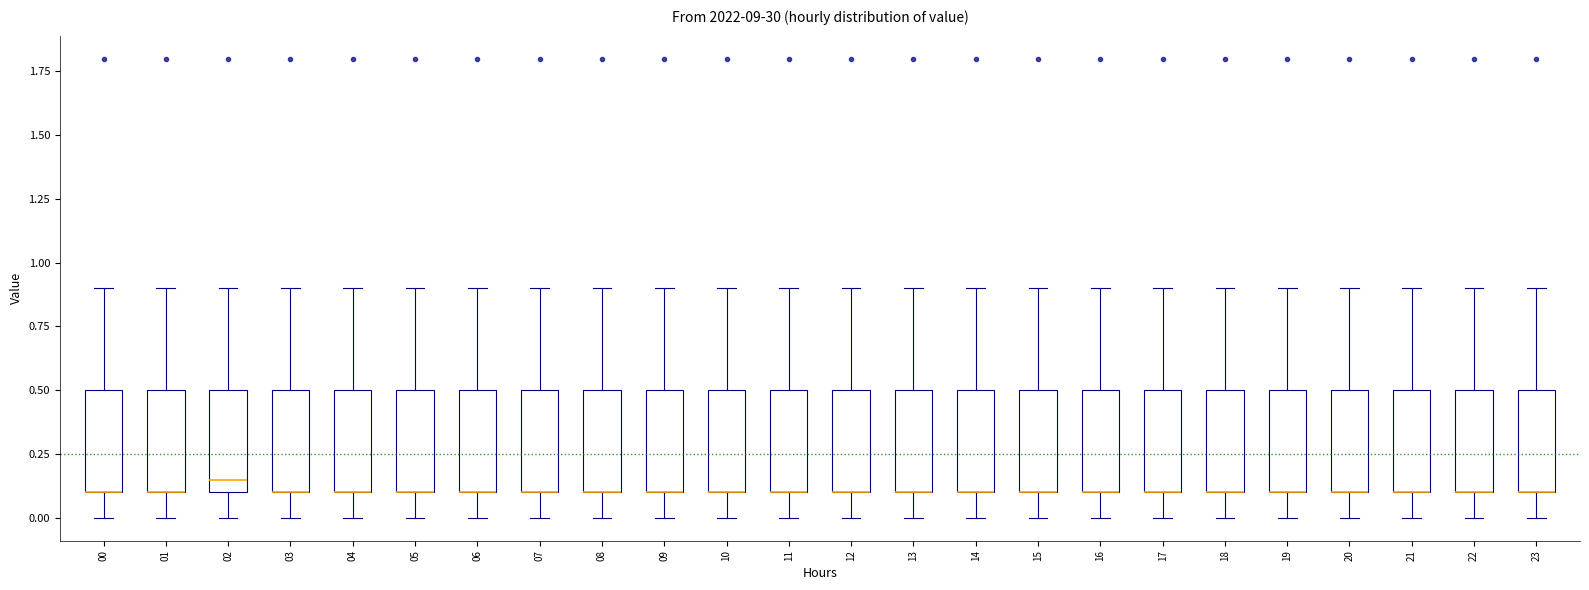

Reading left to right, transcribe this box plot: for each box, give where its median line is, the range the box spans, and where its two whiskers end, as read against the y-axis. The values are not printed on the chart, so give them approximately, as read against the axis.

00: median 0.10 (drawn on the box's lower edge), box 0.10 to 0.50, whiskers 0.00 to 0.90
01: median 0.10 (drawn on the box's lower edge), box 0.10 to 0.50, whiskers 0.00 to 0.90
02: median 0.15, box 0.10 to 0.50, whiskers 0.00 to 0.90
03: median 0.10 (drawn on the box's lower edge), box 0.10 to 0.50, whiskers 0.00 to 0.90
04: median 0.10 (drawn on the box's lower edge), box 0.10 to 0.50, whiskers 0.00 to 0.90
05: median 0.10 (drawn on the box's lower edge), box 0.10 to 0.50, whiskers 0.00 to 0.90
06: median 0.10 (drawn on the box's lower edge), box 0.10 to 0.50, whiskers 0.00 to 0.90
07: median 0.10 (drawn on the box's lower edge), box 0.10 to 0.50, whiskers 0.00 to 0.90
08: median 0.10 (drawn on the box's lower edge), box 0.10 to 0.50, whiskers 0.00 to 0.90
09: median 0.10 (drawn on the box's lower edge), box 0.10 to 0.50, whiskers 0.00 to 0.90
10: median 0.10 (drawn on the box's lower edge), box 0.10 to 0.50, whiskers 0.00 to 0.90
11: median 0.10 (drawn on the box's lower edge), box 0.10 to 0.50, whiskers 0.00 to 0.90
12: median 0.10 (drawn on the box's lower edge), box 0.10 to 0.50, whiskers 0.00 to 0.90
13: median 0.10 (drawn on the box's lower edge), box 0.10 to 0.50, whiskers 0.00 to 0.90
14: median 0.10 (drawn on the box's lower edge), box 0.10 to 0.50, whiskers 0.00 to 0.90
15: median 0.10 (drawn on the box's lower edge), box 0.10 to 0.50, whiskers 0.00 to 0.90
16: median 0.10 (drawn on the box's lower edge), box 0.10 to 0.50, whiskers 0.00 to 0.90
17: median 0.10 (drawn on the box's lower edge), box 0.10 to 0.50, whiskers 0.00 to 0.90
18: median 0.10 (drawn on the box's lower edge), box 0.10 to 0.50, whiskers 0.00 to 0.90
19: median 0.10 (drawn on the box's lower edge), box 0.10 to 0.50, whiskers 0.00 to 0.90
20: median 0.10 (drawn on the box's lower edge), box 0.10 to 0.50, whiskers 0.00 to 0.90
21: median 0.10 (drawn on the box's lower edge), box 0.10 to 0.50, whiskers 0.00 to 0.90
22: median 0.10 (drawn on the box's lower edge), box 0.10 to 0.50, whiskers 0.00 to 0.90
23: median 0.10 (drawn on the box's lower edge), box 0.10 to 0.50, whiskers 0.00 to 0.90